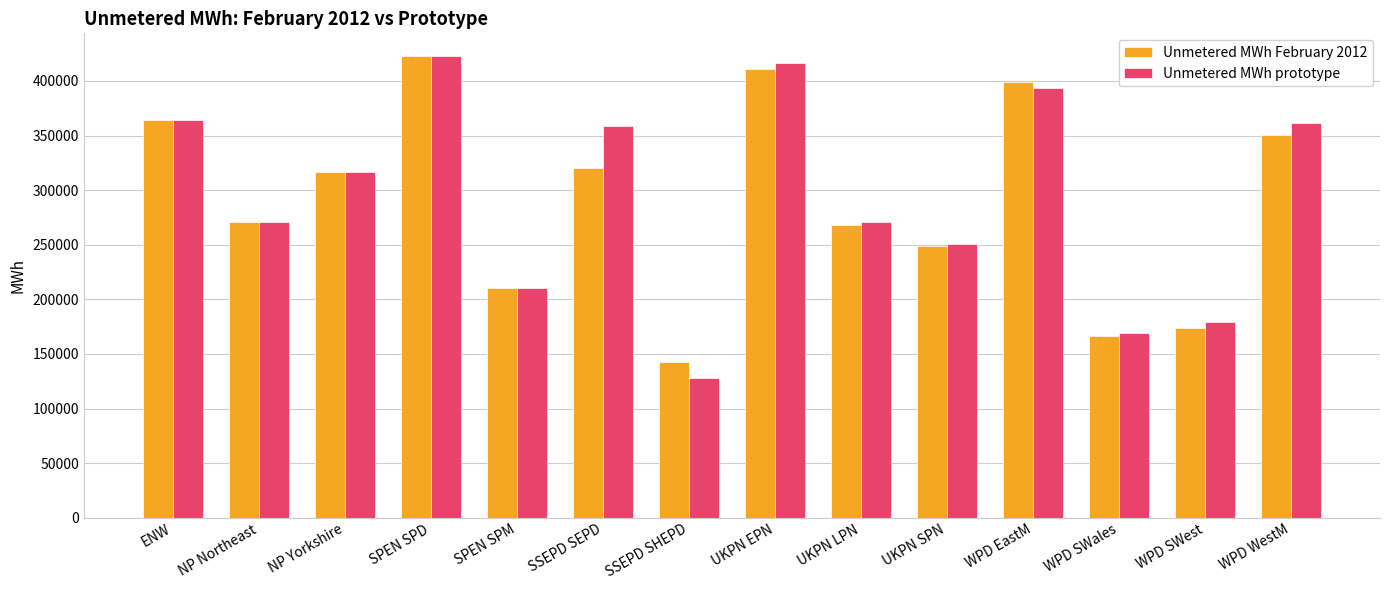

What is the difference between the Unmetered MWh February 2012 values at UKPN EPN and SPEN SPD?

11536.7